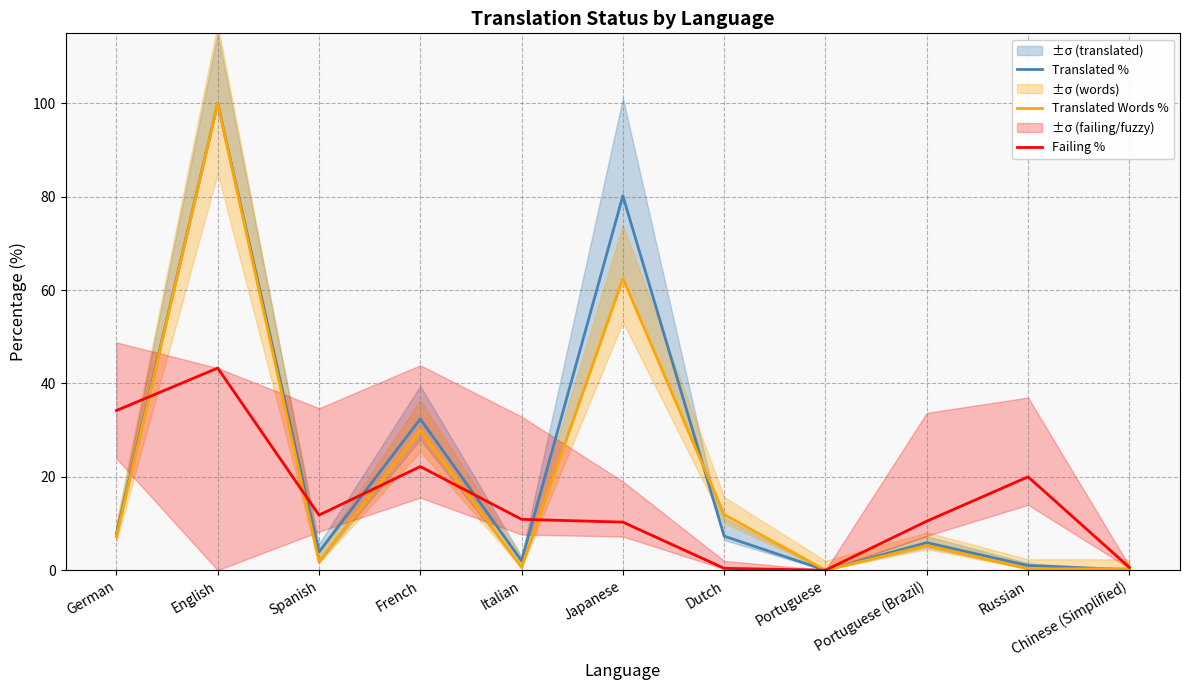

How many values in the Translated % series exceed 5?

6